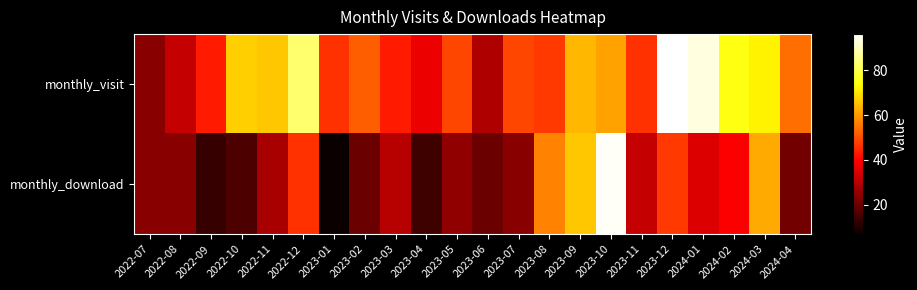

How many series are shown in this chart?

2